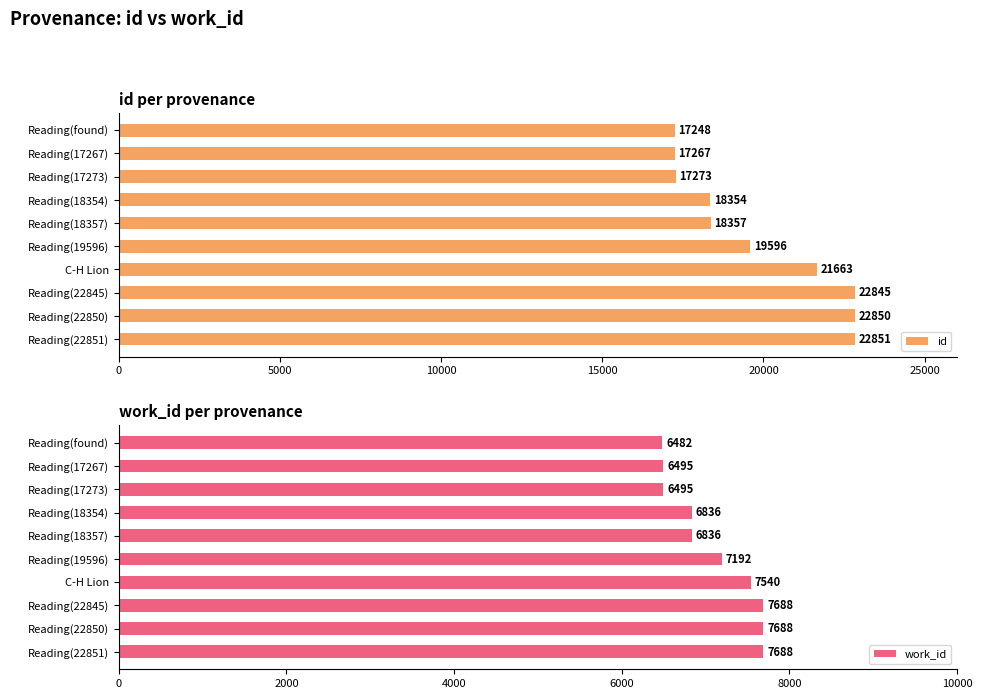

Are the bars grouped side by side (vs. stacked)?

Yes